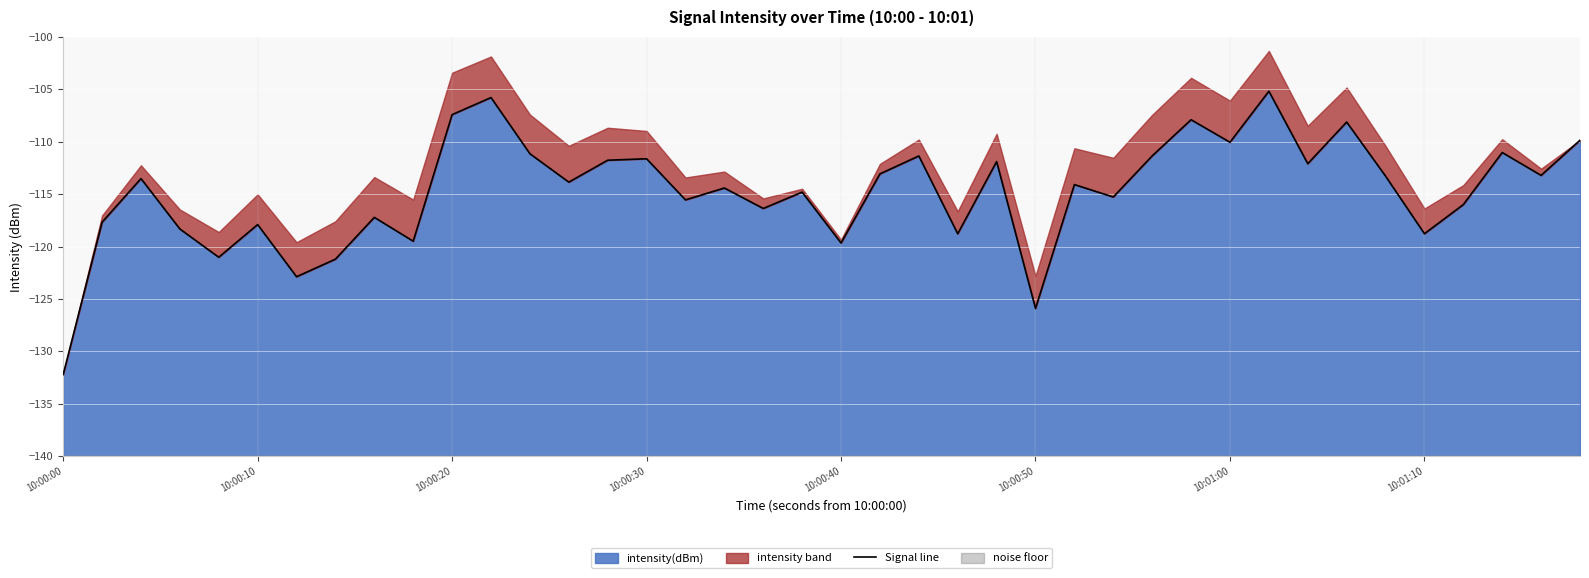

What is the difference between the maximum and minimum values?

27.0